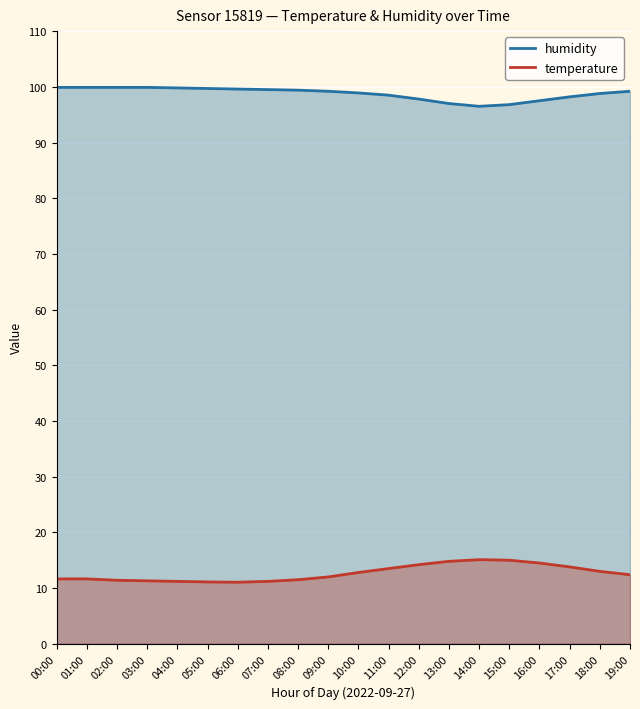

What is the minimum value for temperature?

11.1